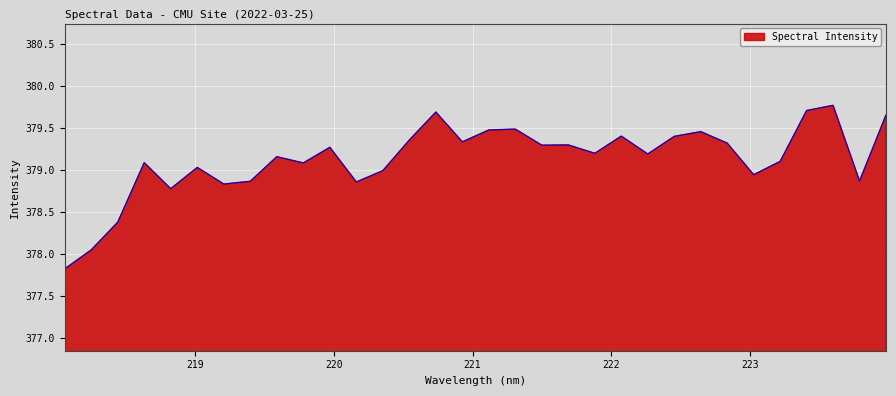

What is the greatest value displayed?

379.8